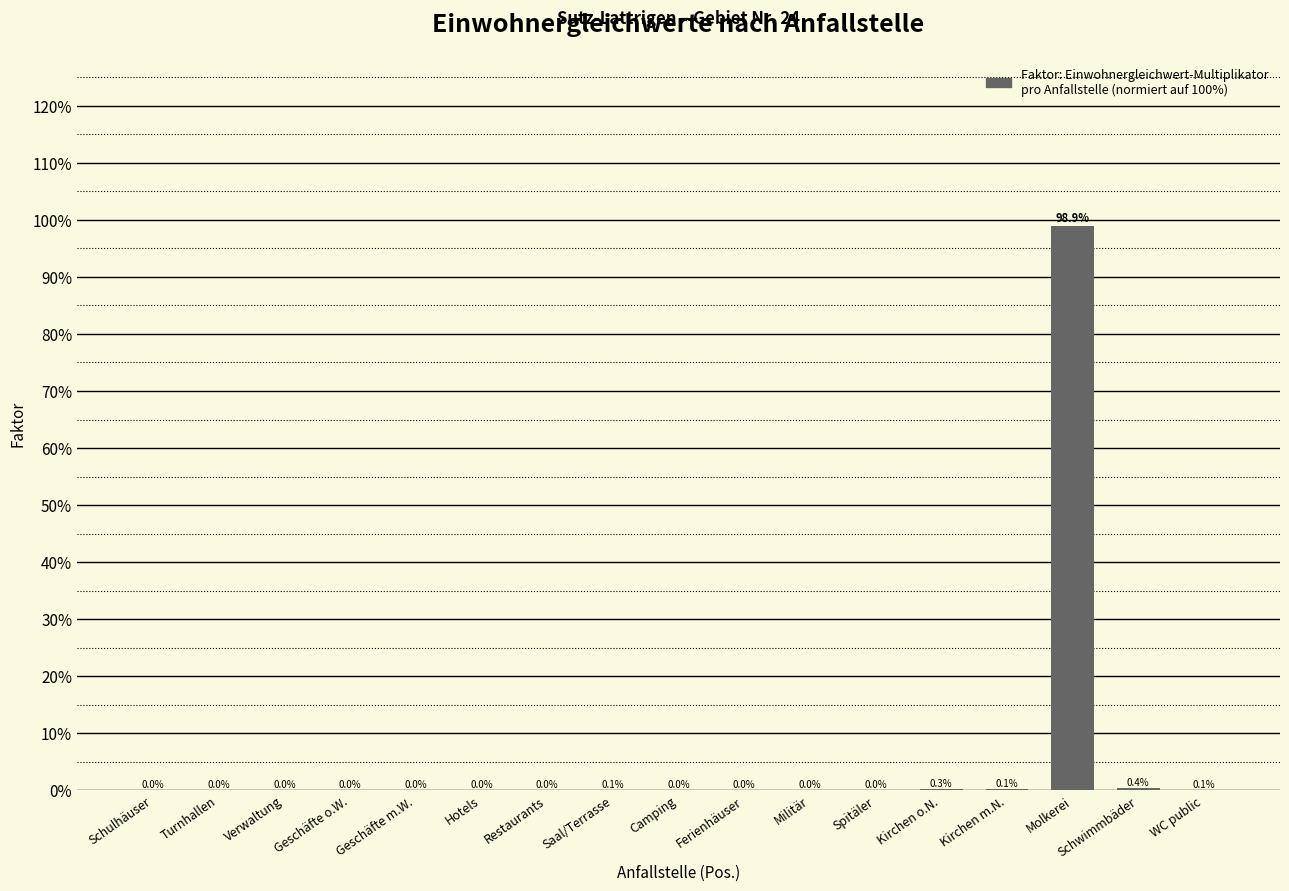

What is the greatest value displayed?

98.9